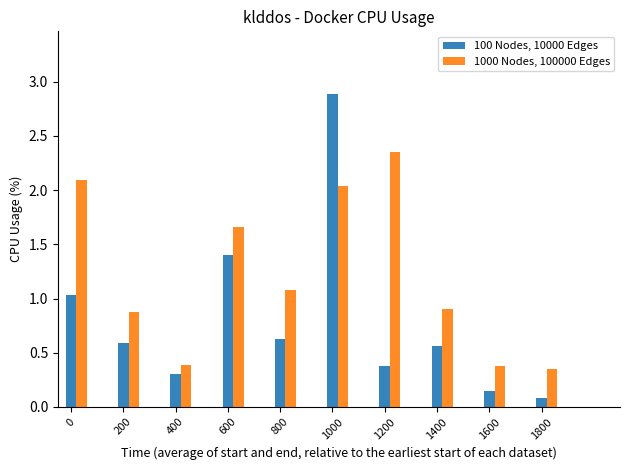

Which series changed the most between 1400 and 1800?

1000 Nodes, 100000 Edges